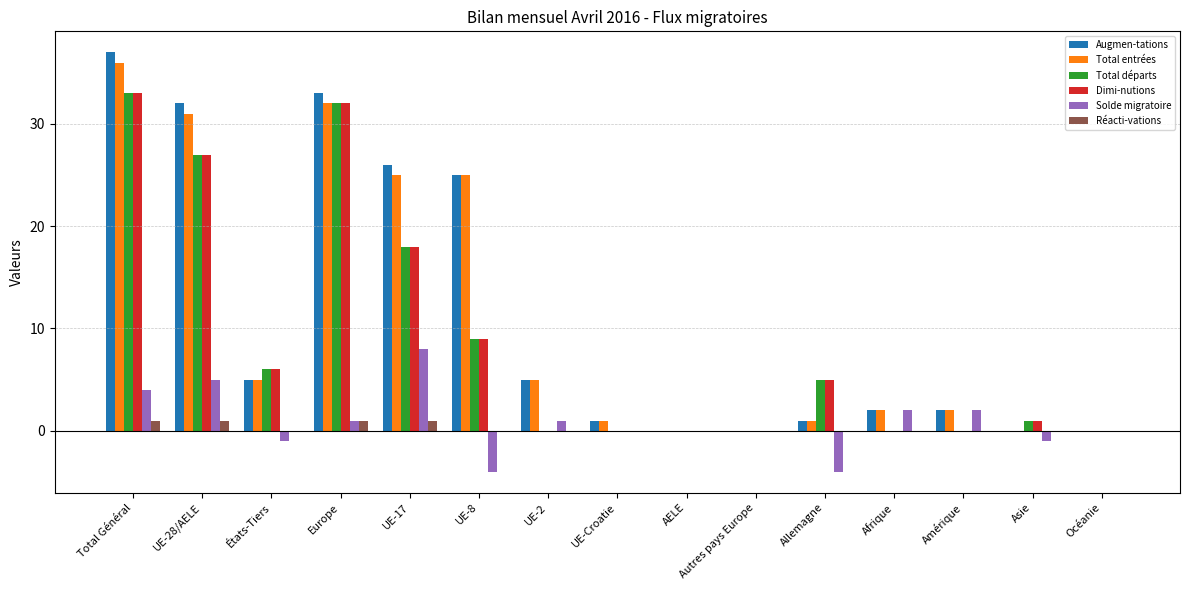

What is the maximum value shown in the chart?

37